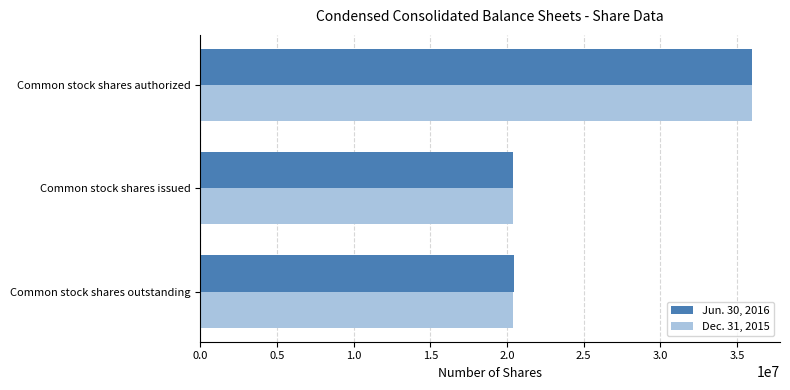

At how many categories does at least one series exceed 32655478?

1